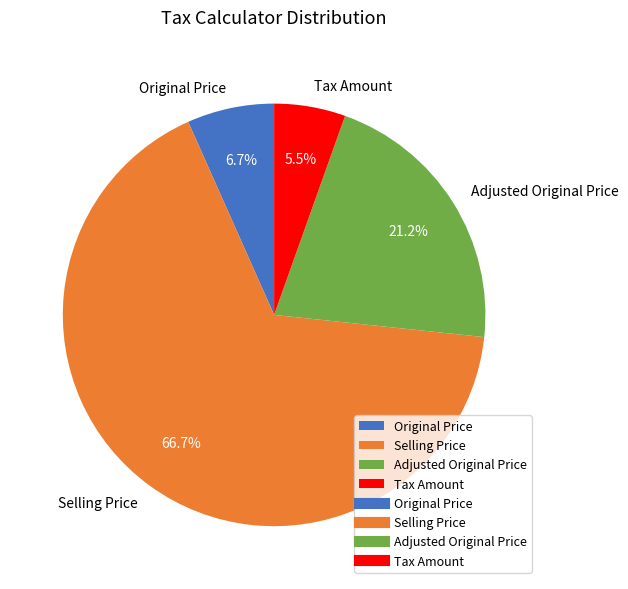

To the nearest percent, what is the average slice percentage?

25%